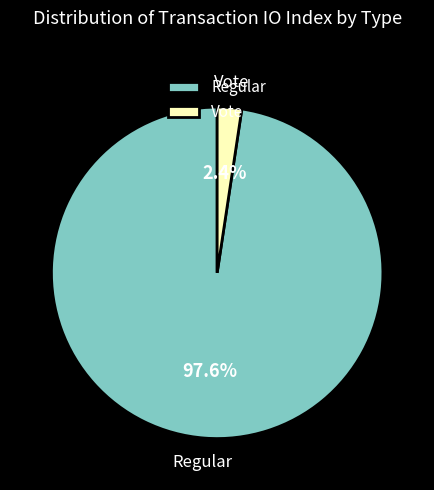

Is the sum of Regular and Vote greater than half?

Yes